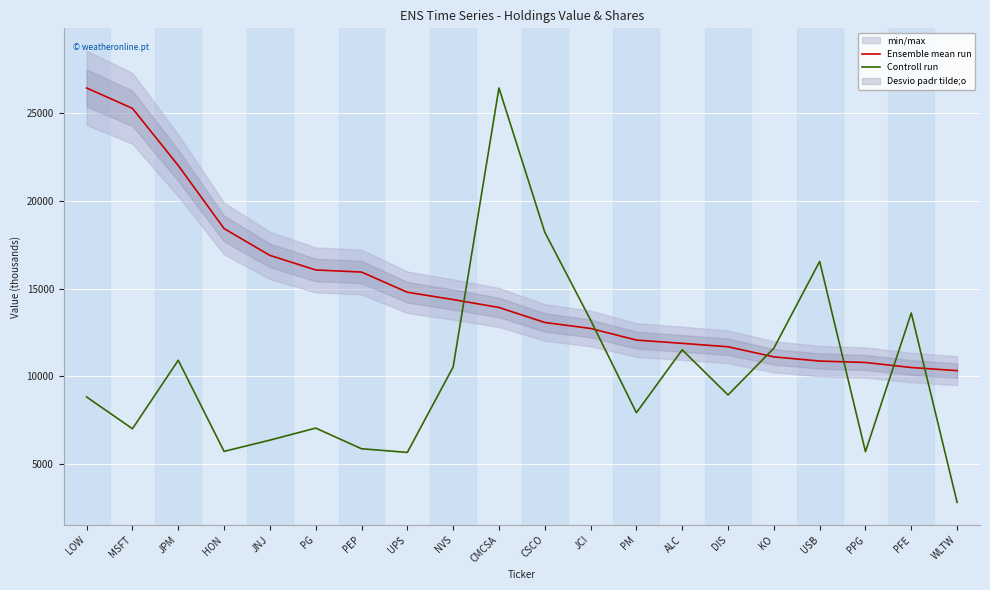

Which category has the highest value across all series?

LOW